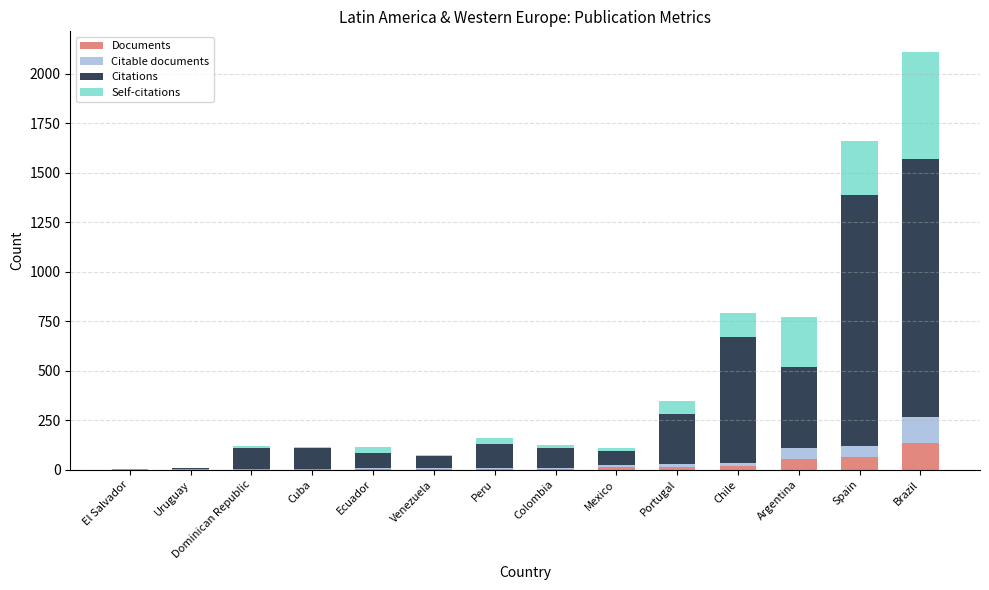

Are the bars grouped side by side (vs. stacked)?

No